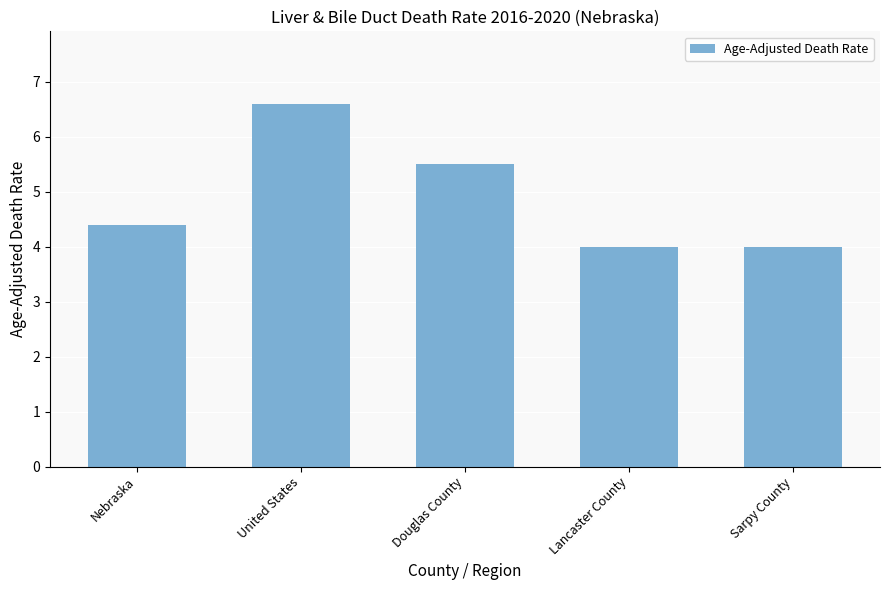

Are the bars grouped side by side (vs. stacked)?

No